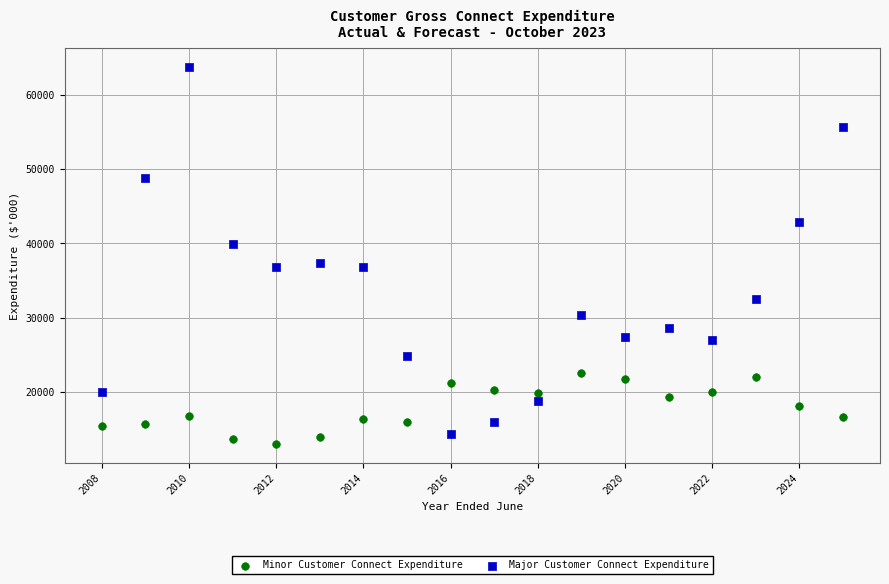

Across all data points, what is the range of X values (max minus min)?

17.0